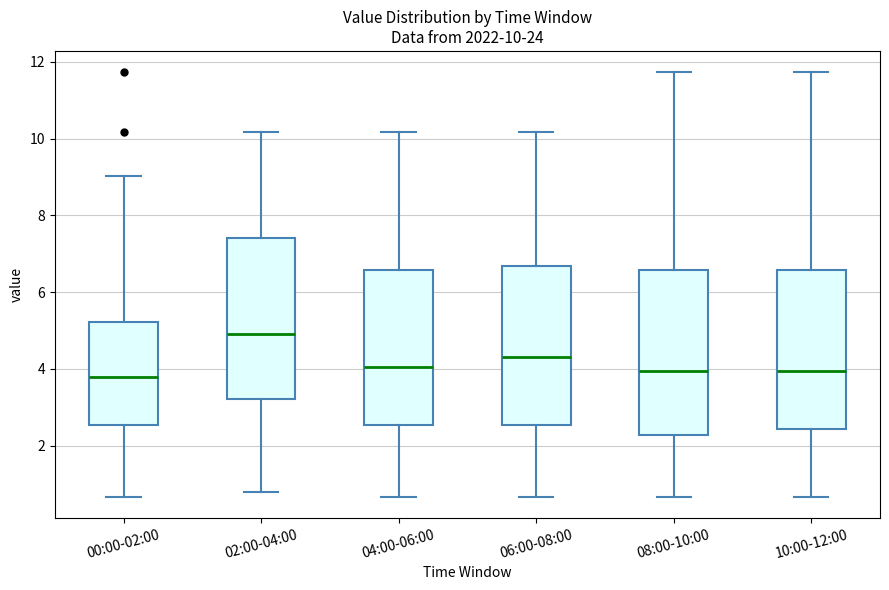

Which box has the highest median line?

02:00-04:00